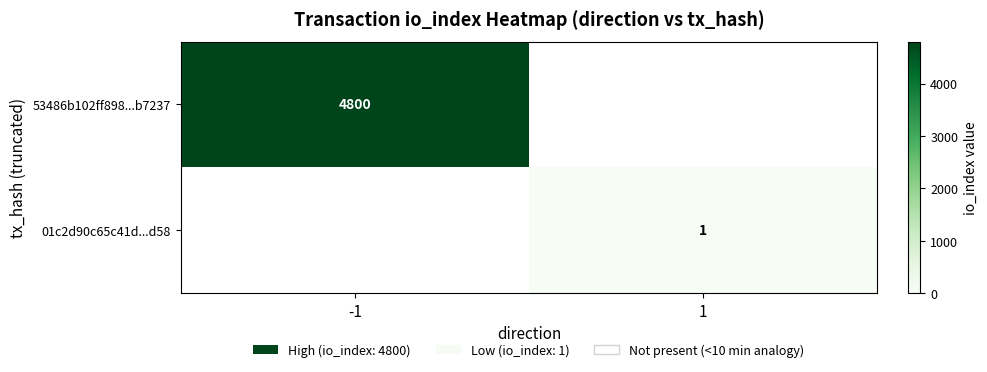

The 53486b102ff898...b7237 series shows 4800 at -1. True or false?

True